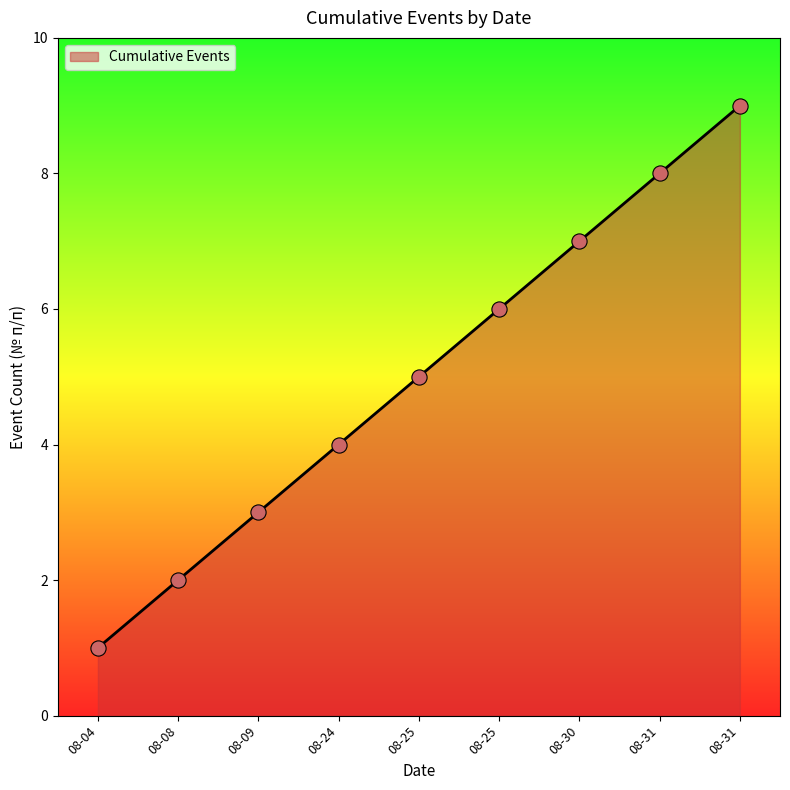

How many lines are shown in the chart?

1